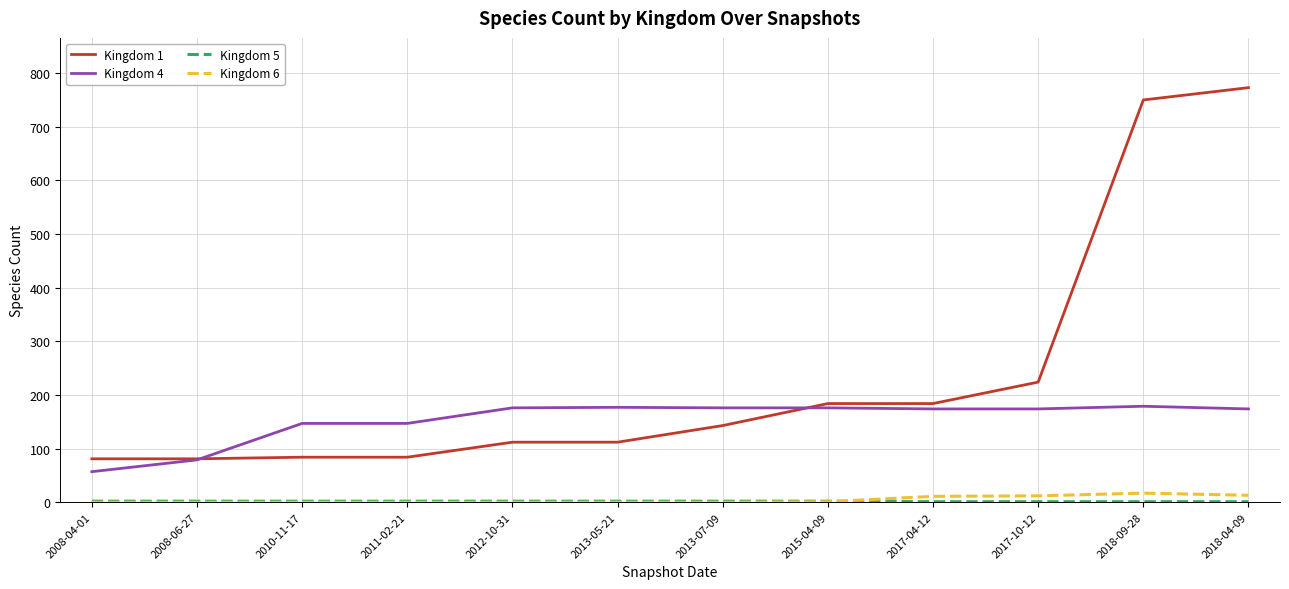

True or false: Kingdom 6 and Kingdom 4 intersect in this chart.

False